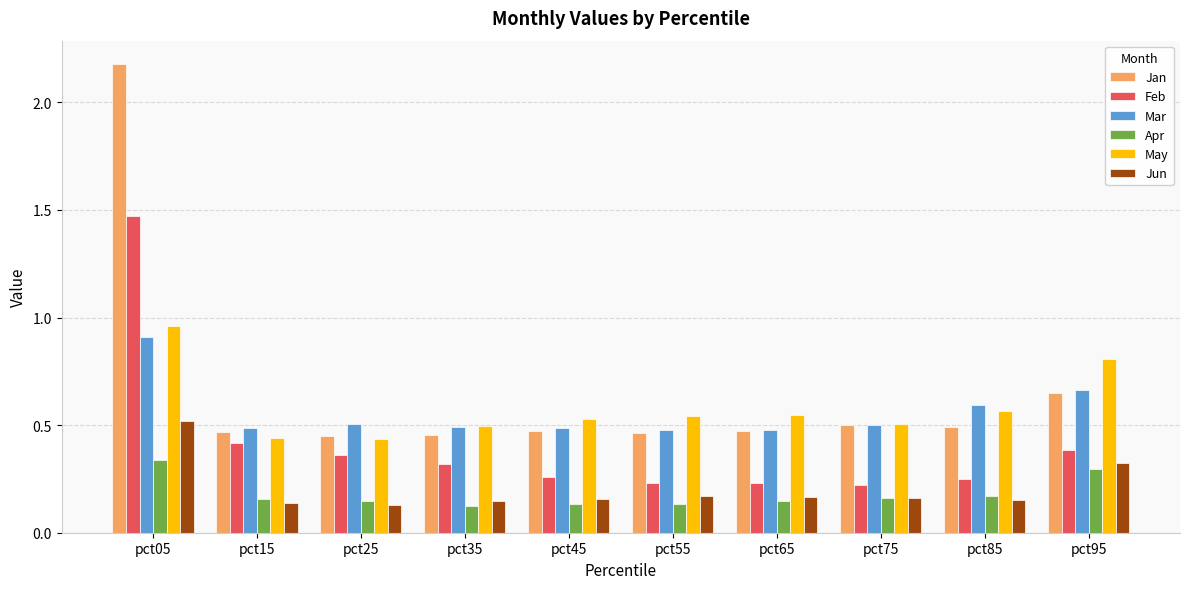

How many bars are there in total?

60